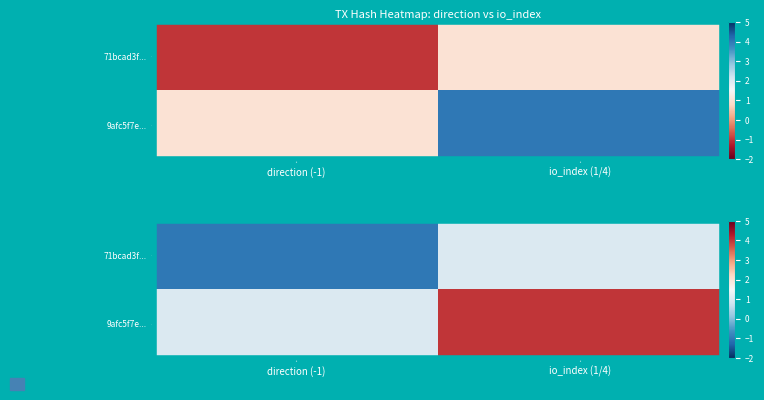

What is the average value of the 9afc5f7e... series?

2